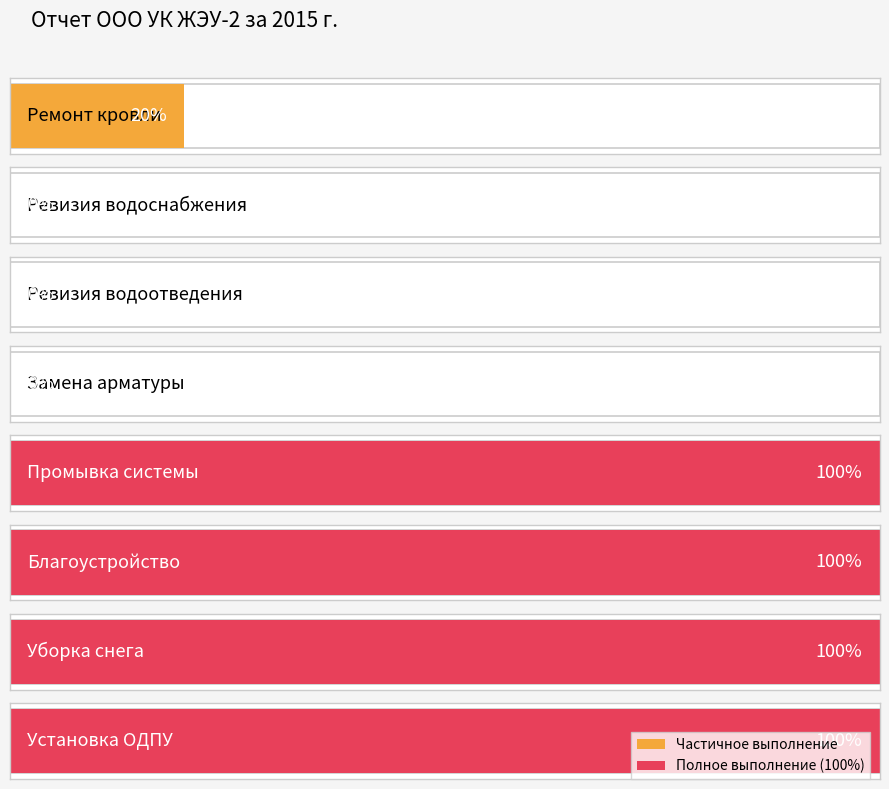

Rank the categories by value from lowest to highest.

Ревизия водоснабжения, Ревизия водоотведения, Замена арматуры, Ремонт кровли, Промывка системы, Благоустройство, Уборка снега, Установка ОДПУ